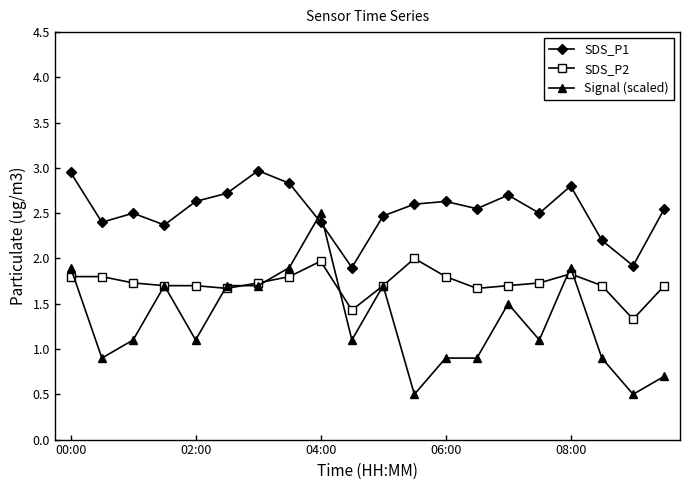

Which series has the widest spread of values?

Signal (scaled)